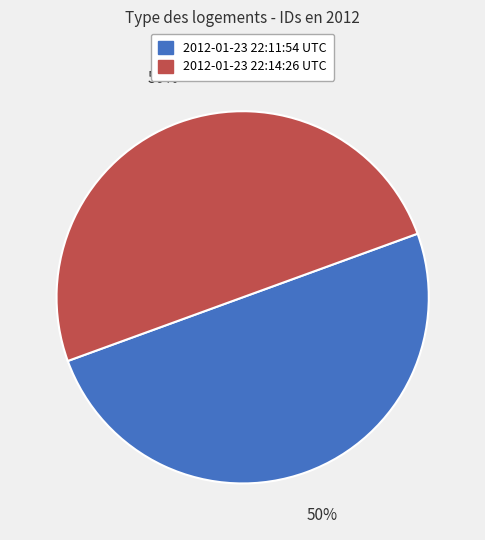

True or false: 2012-01-23 22:14:26 UTC accounts for 37% of the total.

False